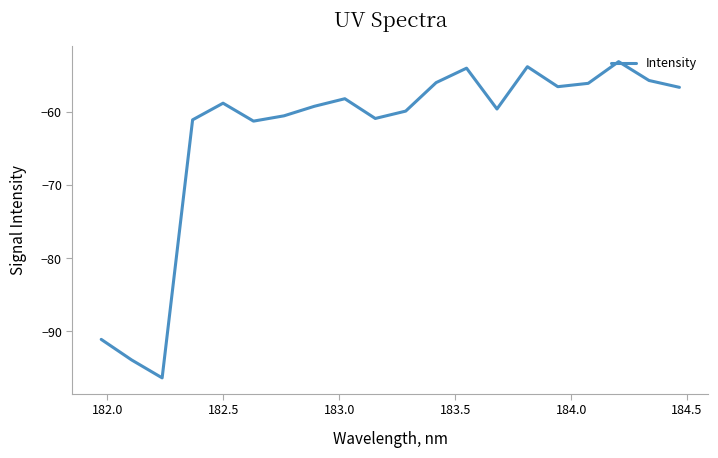

What is the difference between the maximum and minimum values?

43.2